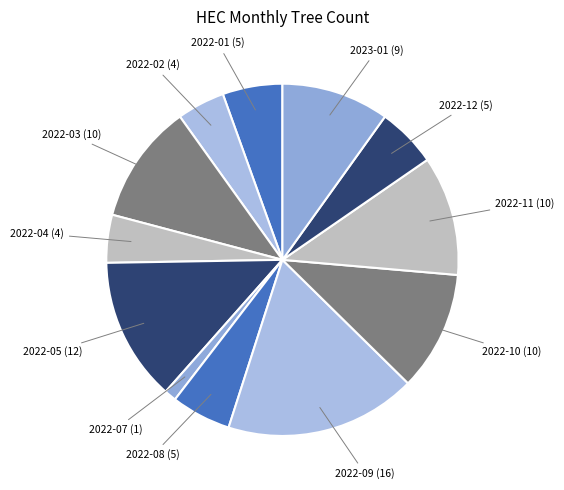

Count the number of slices in the pie.

12